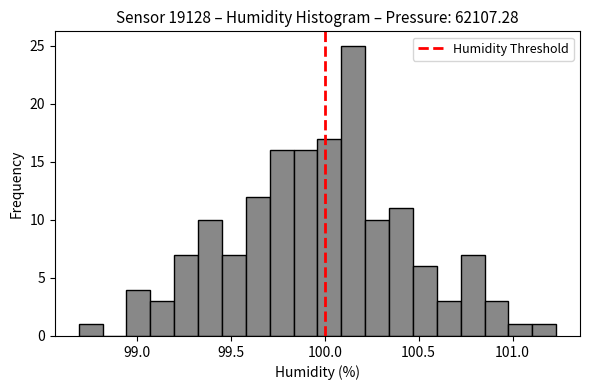

Around what value on the x-axis is the tallest bar? Give the approximate position of its centre, as read against the axis.

100.15